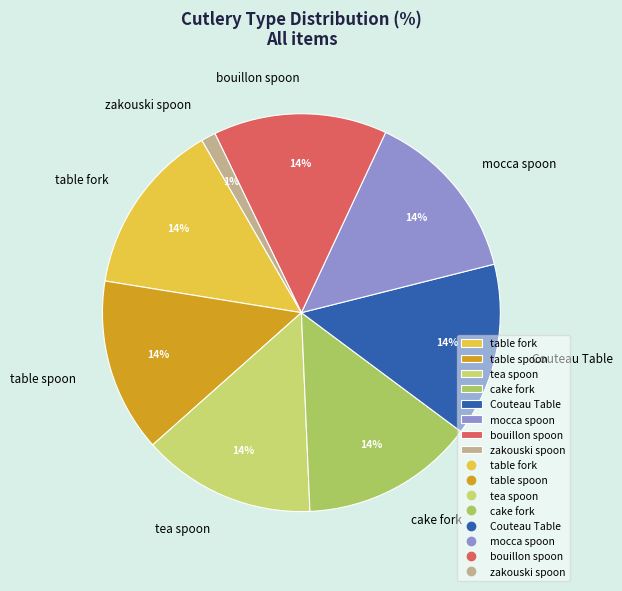

Does bouillon spoon account for over 50% of the chart?

No